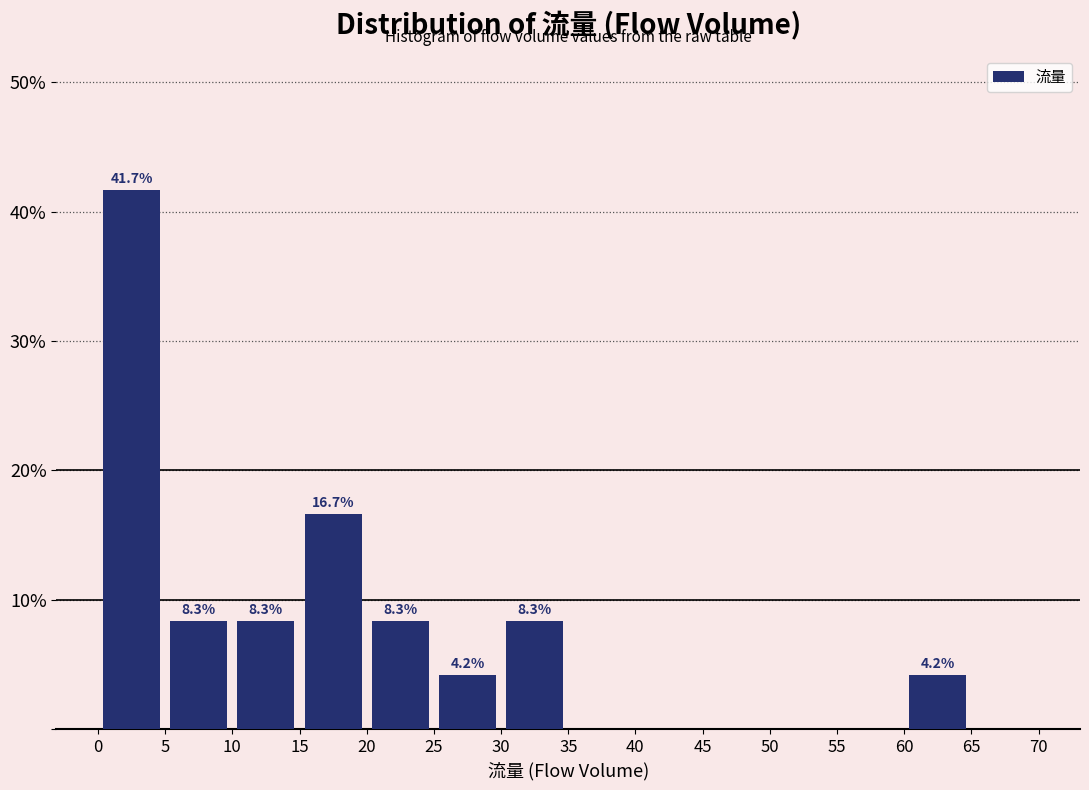

Which range on the x-axis has the tallest bar?

0 to 5